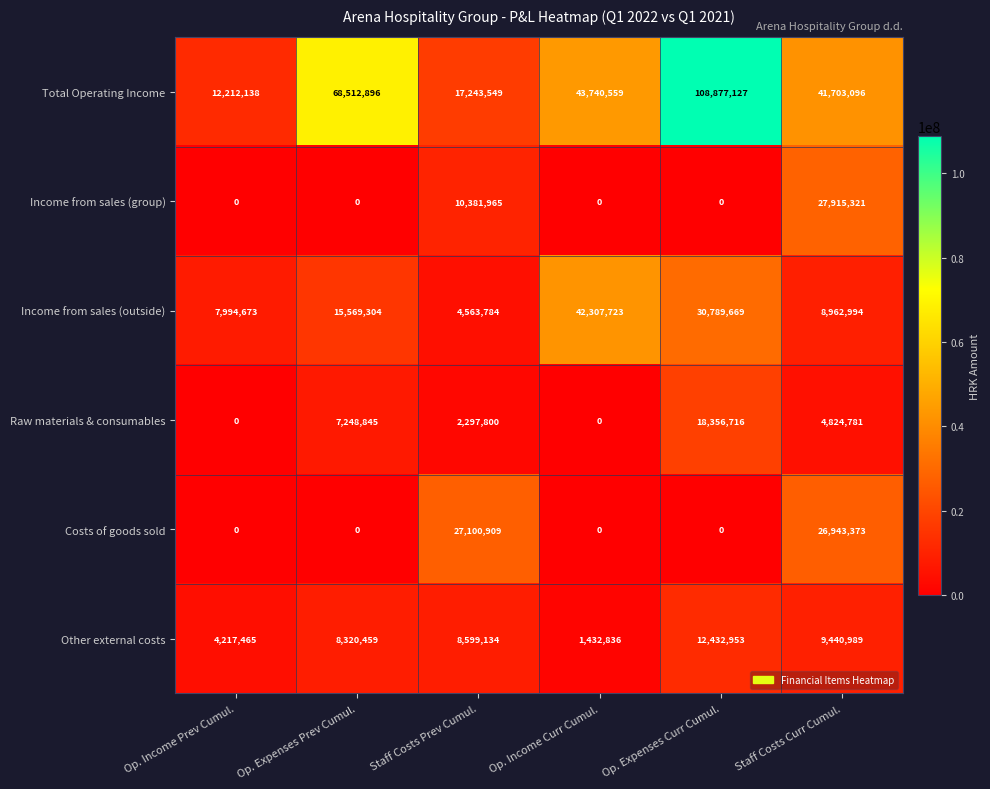

At which category is the sum across all series the highest?

Op. Expenses Curr Cumul.